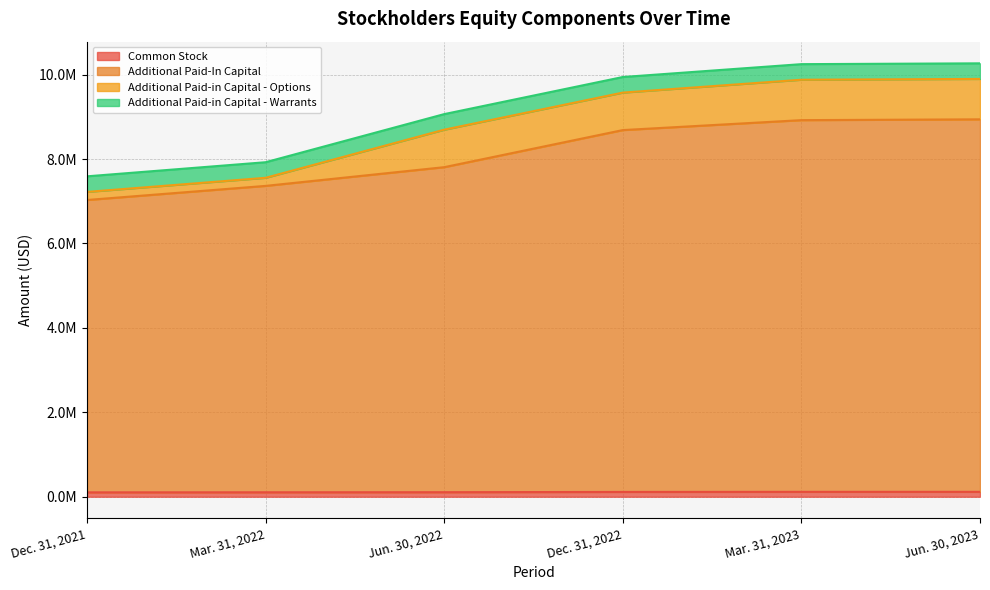

What position from the left is Jun. 30, 2023?

6